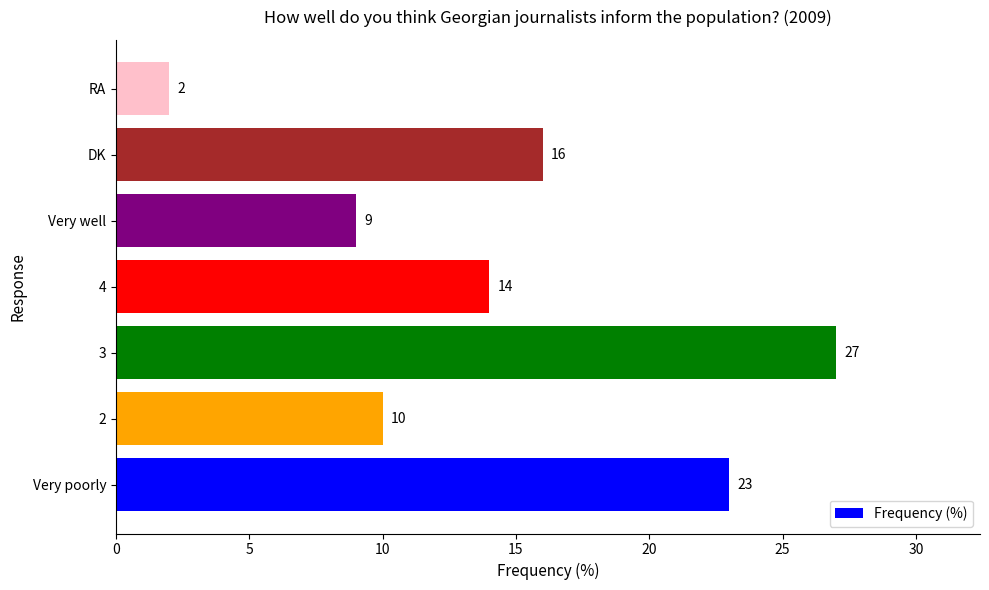

What is the maximum value shown in the chart?

27